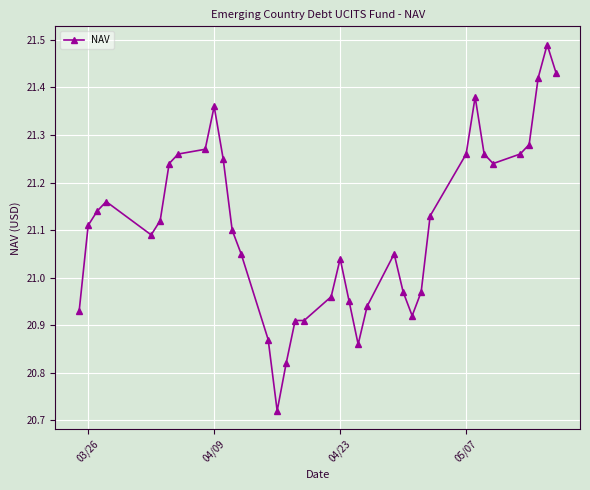

True or false: the data has more than 2 interior local peaks.

True